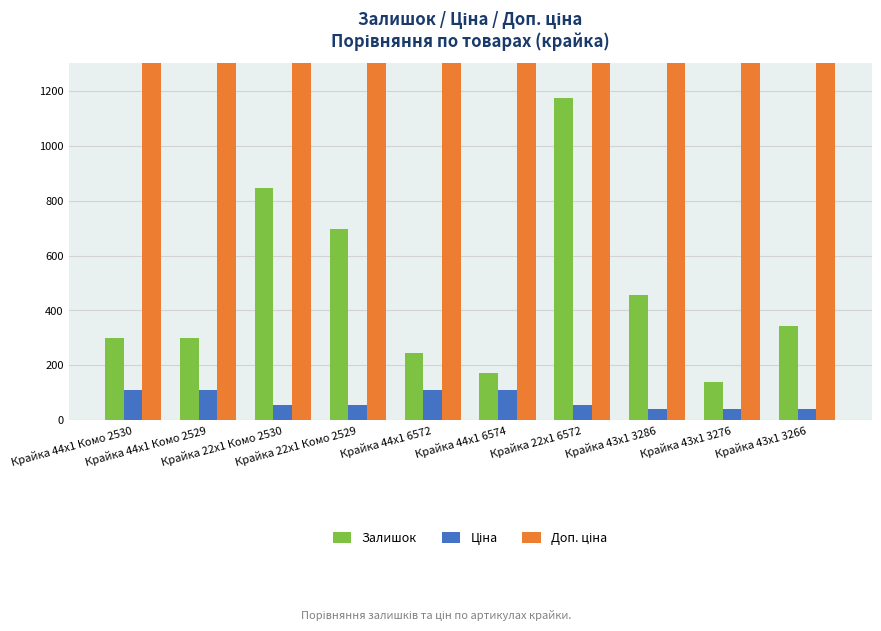

What is the highest value of the Ціна series?

111.7